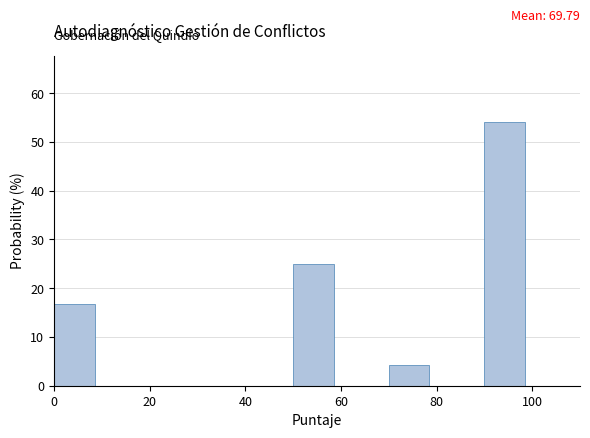

Over which range of the x-axis is the bar tallest?

90 to 100